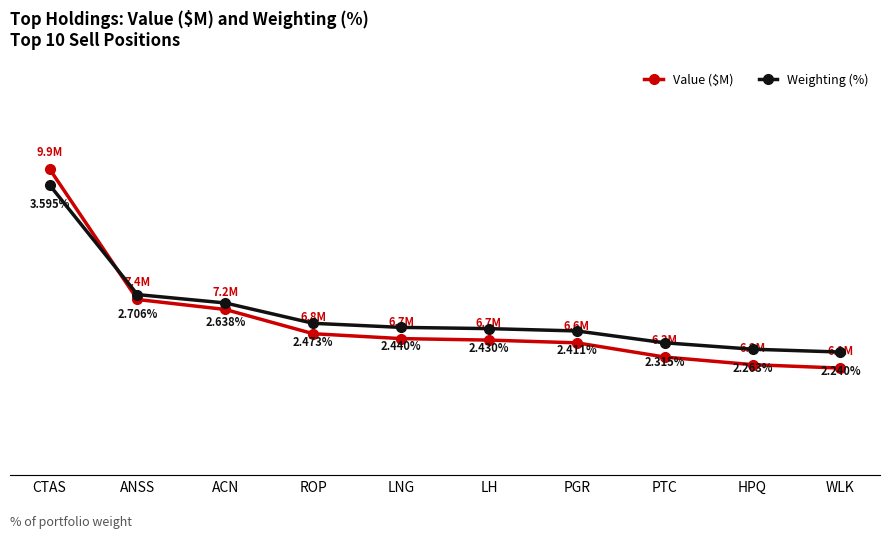

Read the Value value at ROP.

6.8